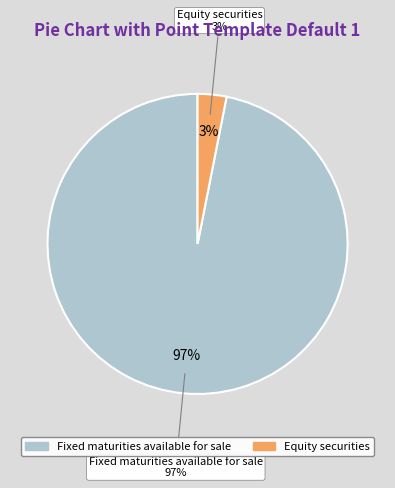

What is the majority slice?

Fixed maturities available for sale